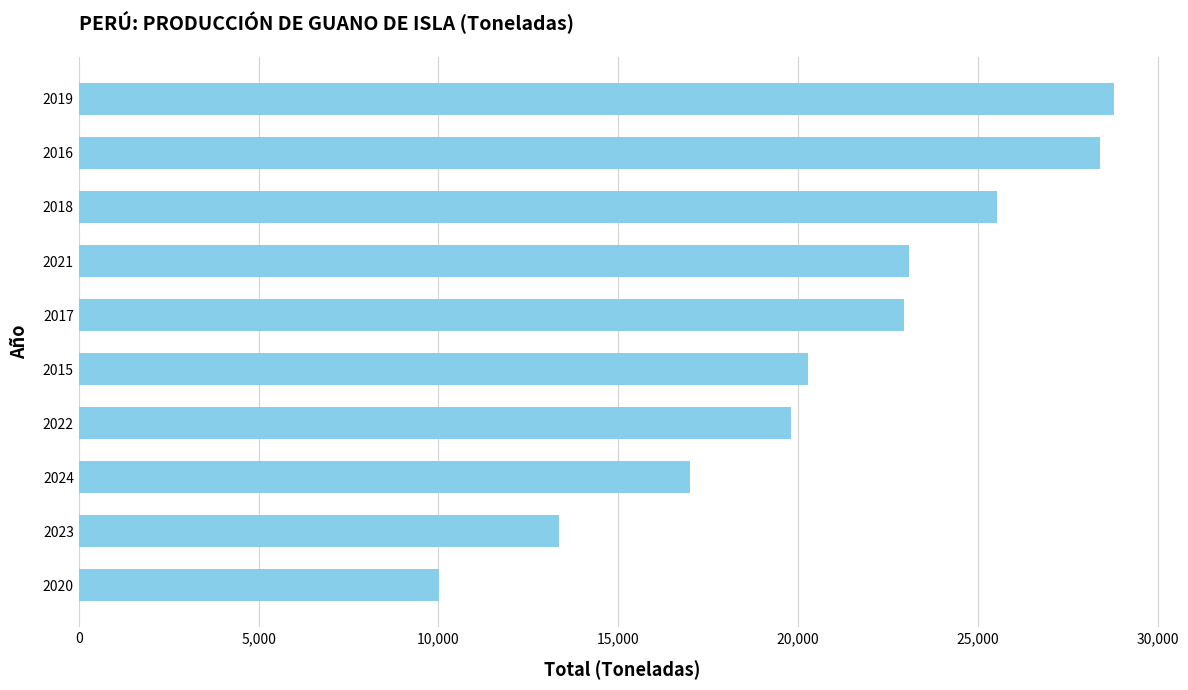

Does the chart contain stacked bars?

No